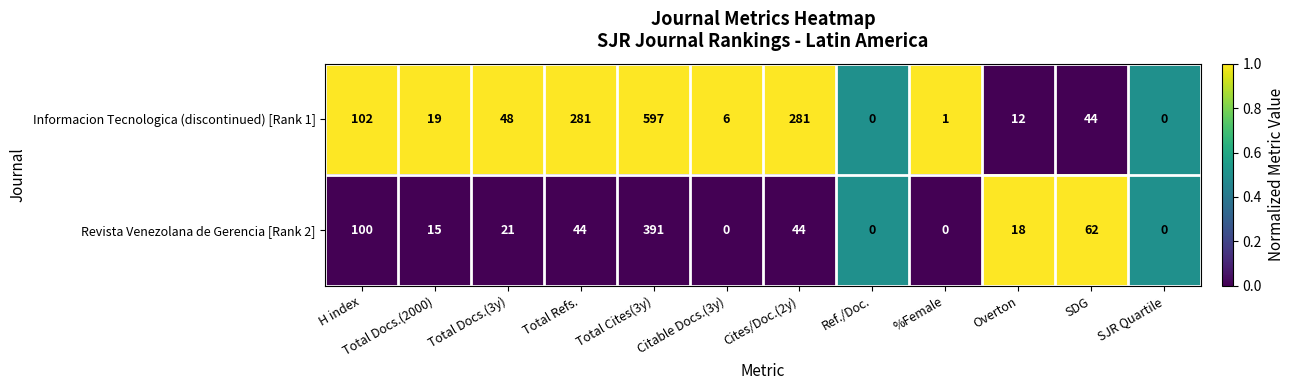

True or false: Informacion Tecnologica (discontinued) [Rank 1] has a value of 205 at SJR Quartile.

False